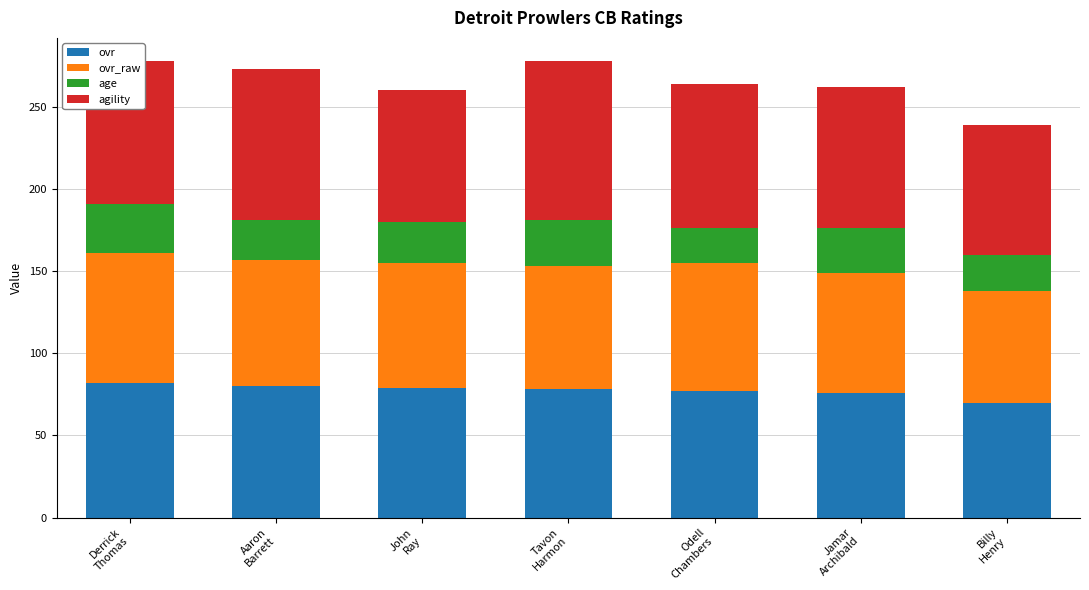

What are all the series names shown in the legend?

ovr, ovr_raw, age, agility